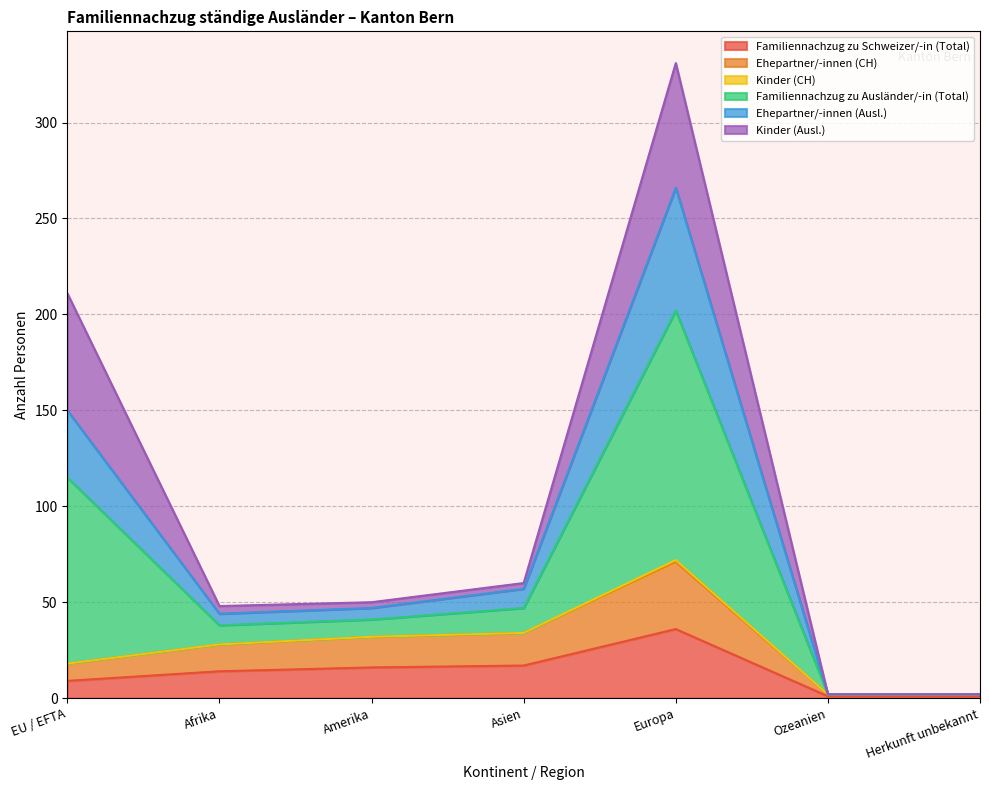

At which category is the sum across all series the highest?

Europa